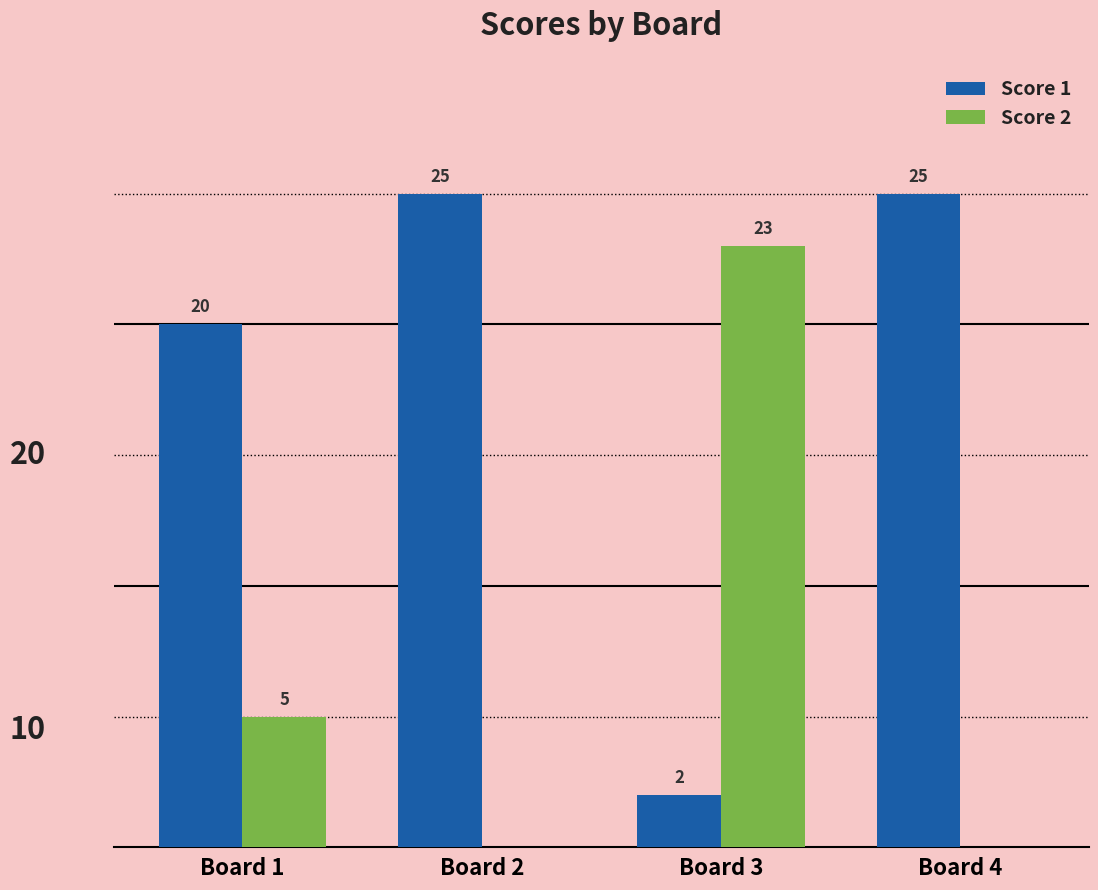

Where is Score 1 nearest to the value 13?

Board 1